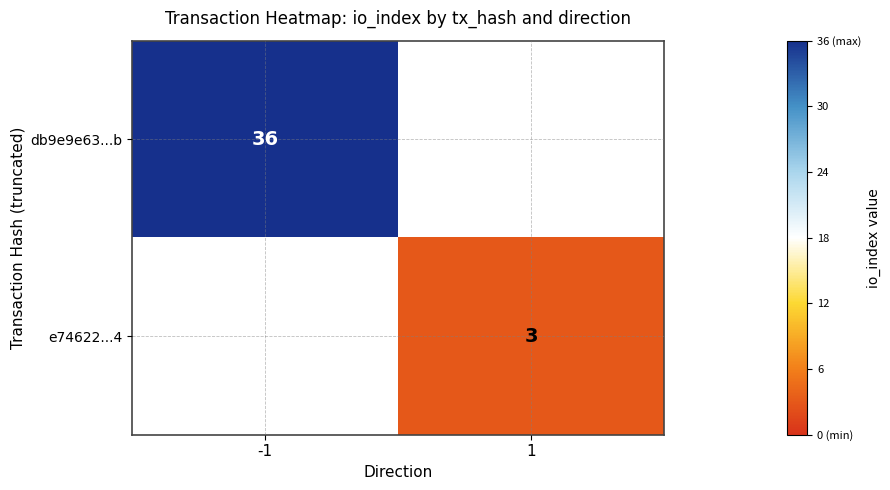

The value of db9e9e63...b at -1 is 9. True or false?

False